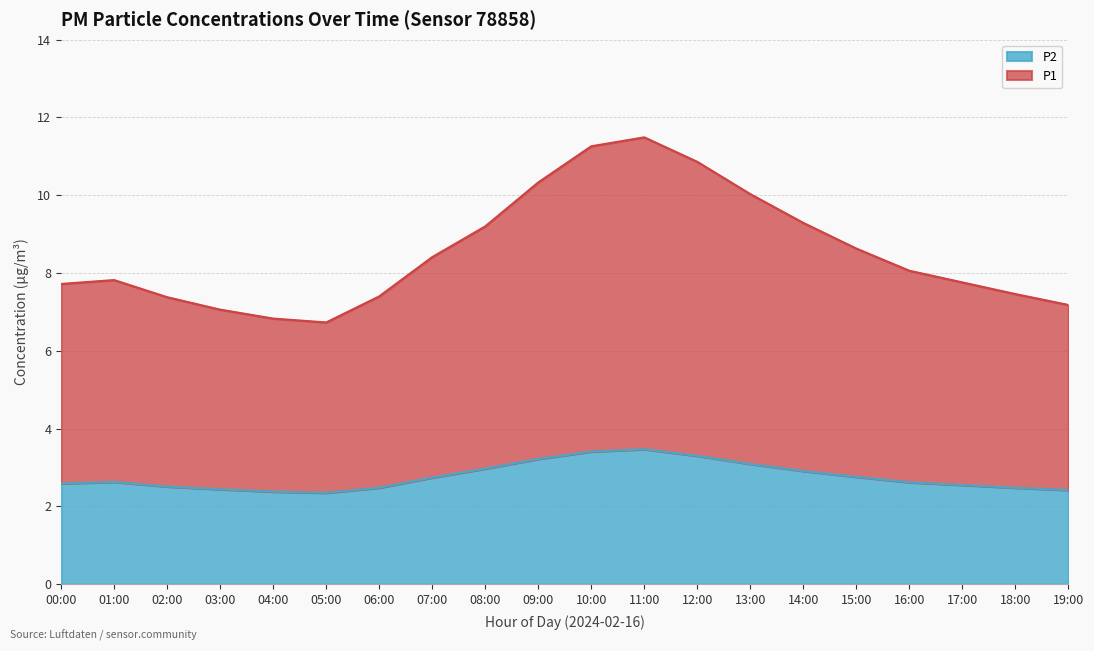

Which has a higher value, 15:00 or 14:00?

14:00